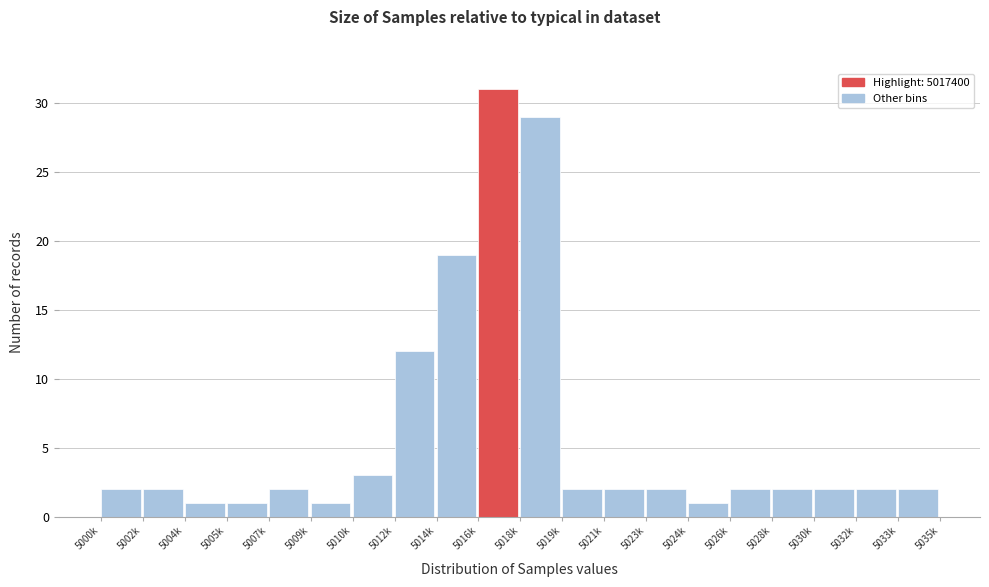

Reading left to right, transcribe all the data shown in this chart.

5000k=2	5002k=2	5004k=1	5005k=1	5007k=2	5009k=1	5010k=3	5012k=12	5014k=19	5016k=31	5018k=29	5019k=2	5021k=2	5023k=2	5024k=1	5026k=2	5028k=2	5030k=2	5032k=2	5033k=2